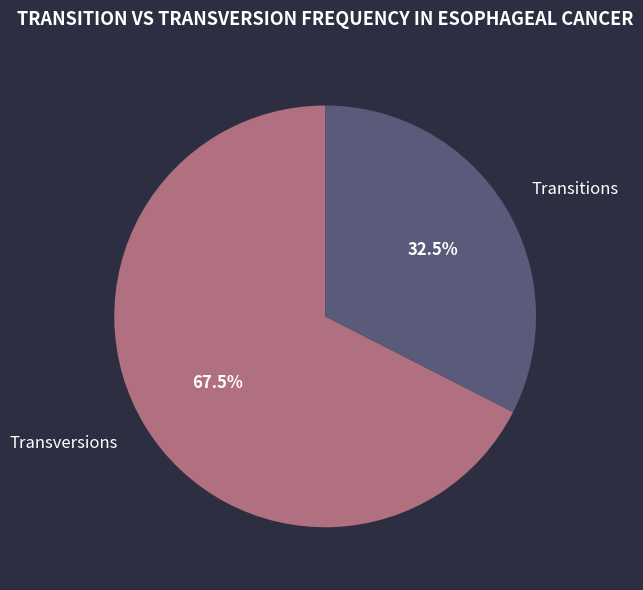

Is there any slice that represents more than half of the pie?

Yes